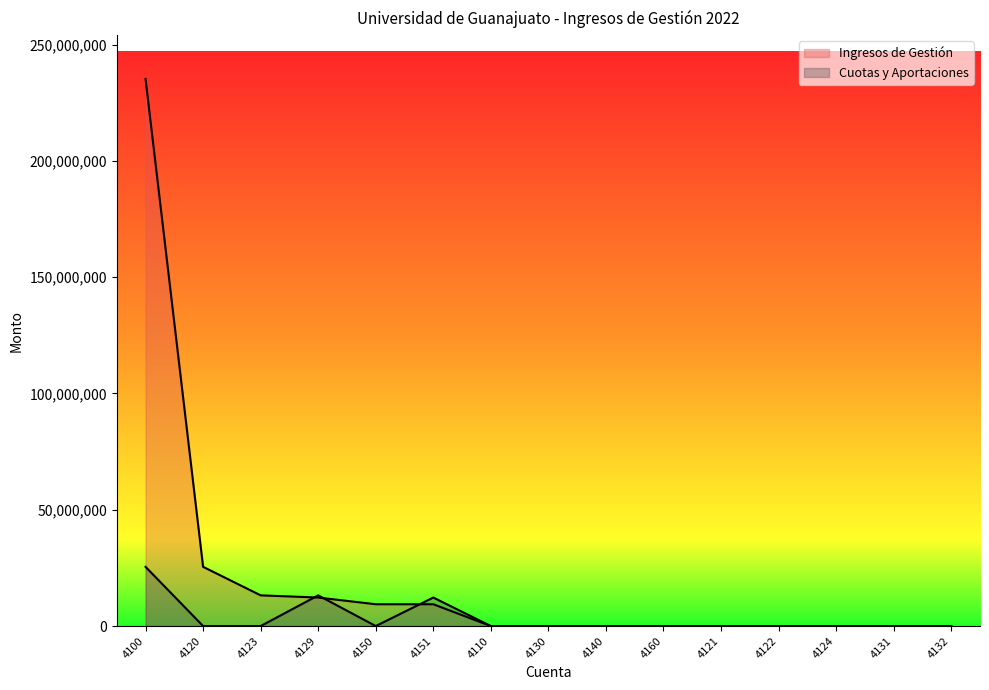

What is the maximum value for Ingresos de Gestión?

235200322